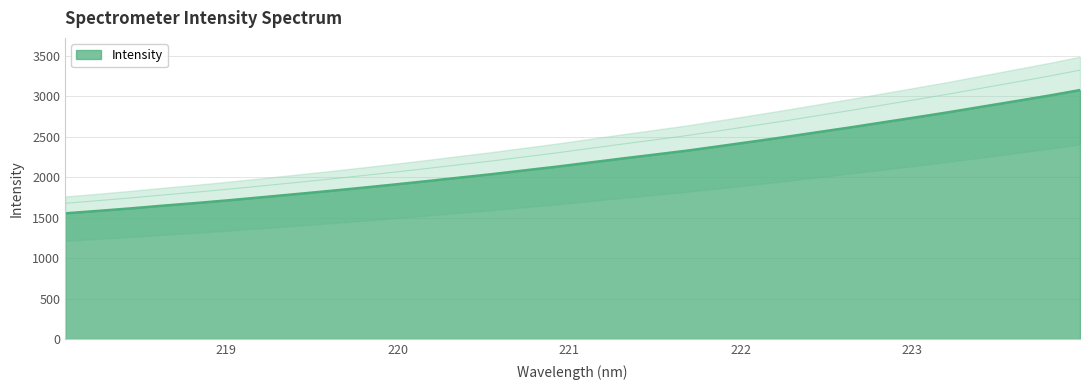

List the labels in order of value, smallest first.

218.0596, 218.2508, 218.442, 218.6332, 218.8244, 219.0156, 219.2067, 219.3979, 219.589, 219.7801, 219.9712, 220.1623, 220.3533, 220.5444, 220.7354, 220.9264, 221.1174, 221.3083, 221.4993, 221.6902, 221.8812, 222.0721, 222.263, 222.4538, 222.6447, 222.8355, 223.0264, 223.2172, 223.408, 223.5987, 223.7895, 223.9802